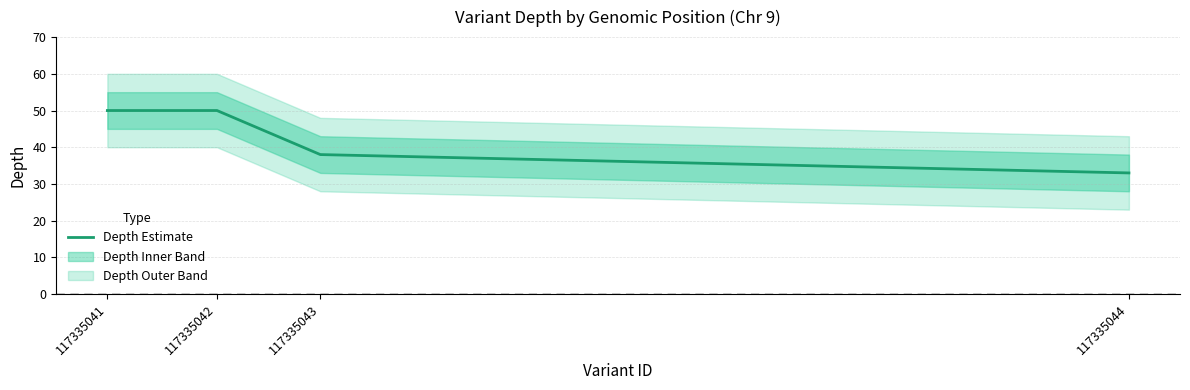

Reading left to right, list all the values displayed in this chart.

117335041=50	117335042=50	117335043=38	117335044=33